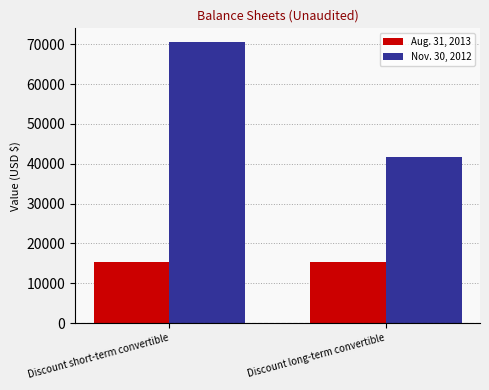

Are the bars horizontal?

No